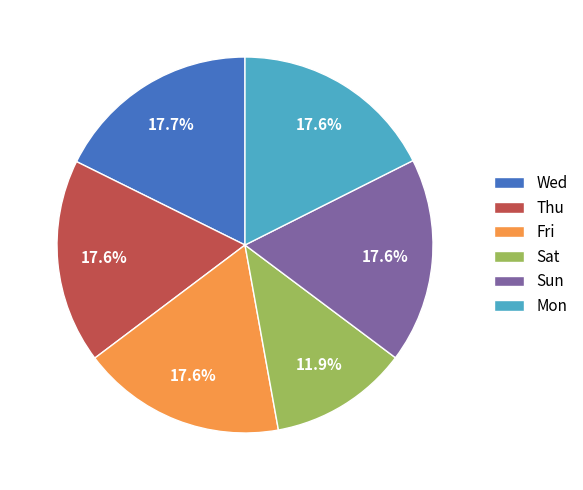

Count the number of slices in the pie.

6